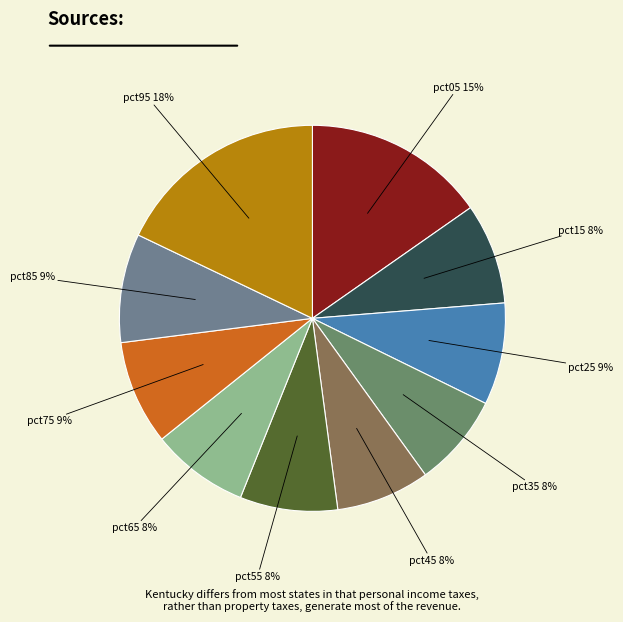

Count the number of slices in the pie.

10